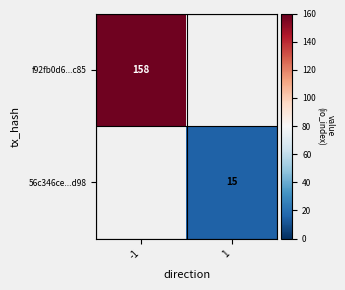

True or false: 56c346ce...d98 has a value of 22 at 1.

False